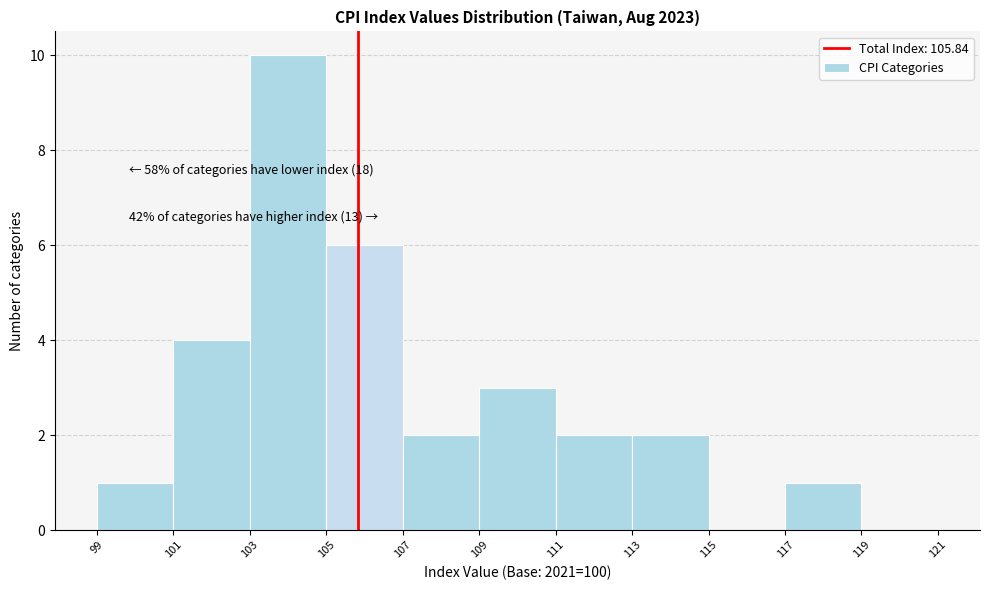

Which range on the x-axis has the tallest bar?

103 to 105